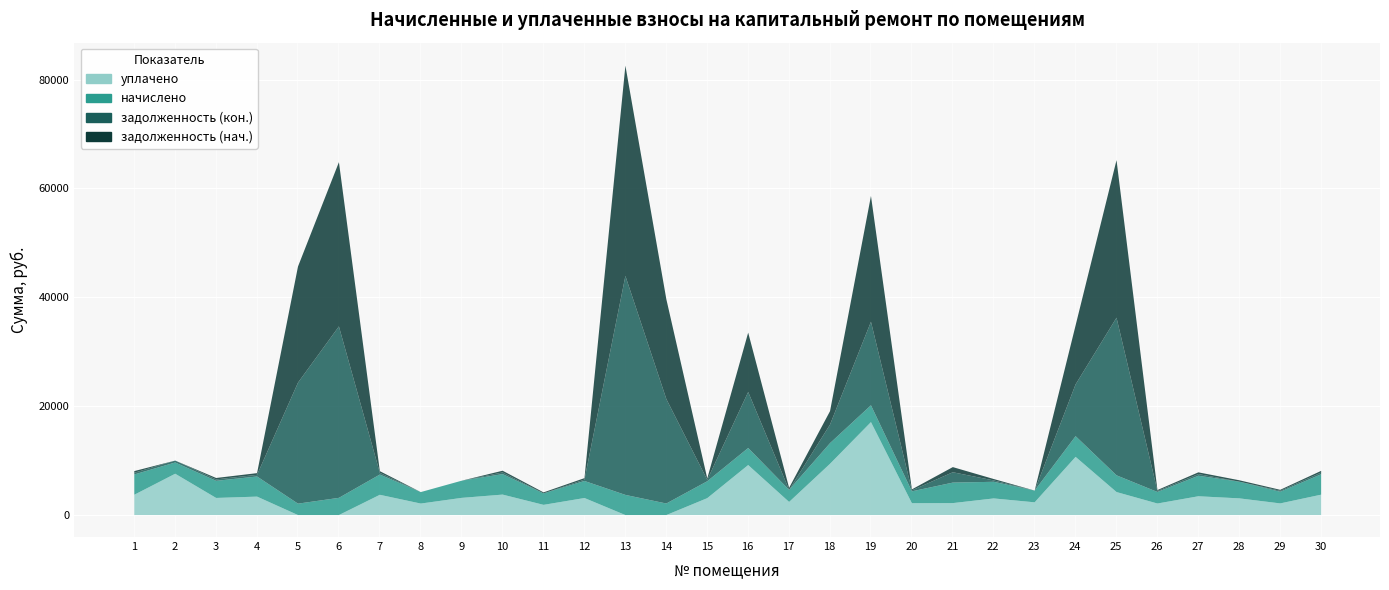

At which label does задолженность (кон.) first exceed 311?

1